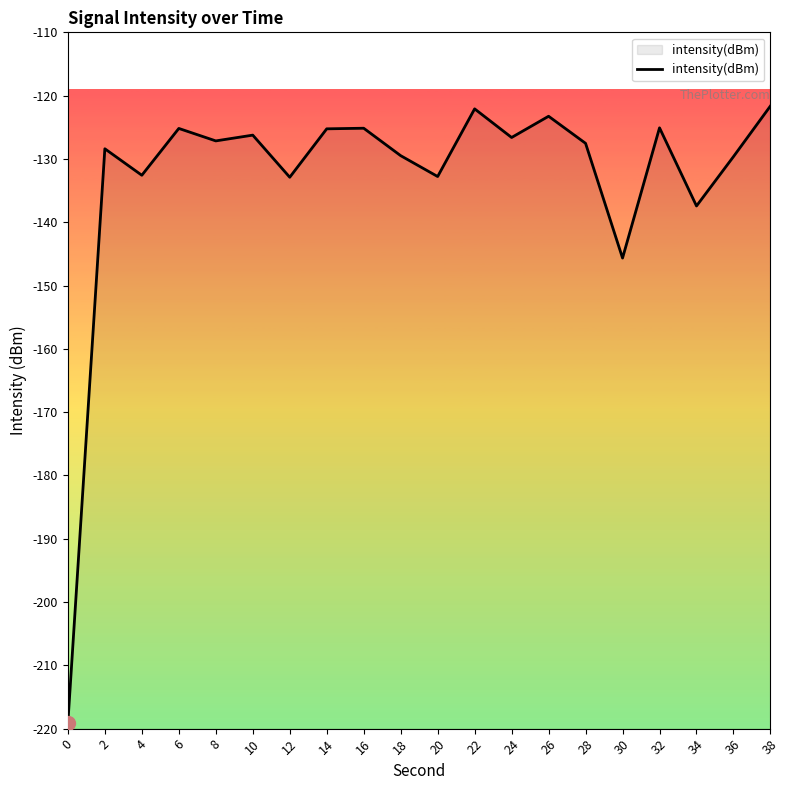

At which category does the chart reach its peak across all series?

38